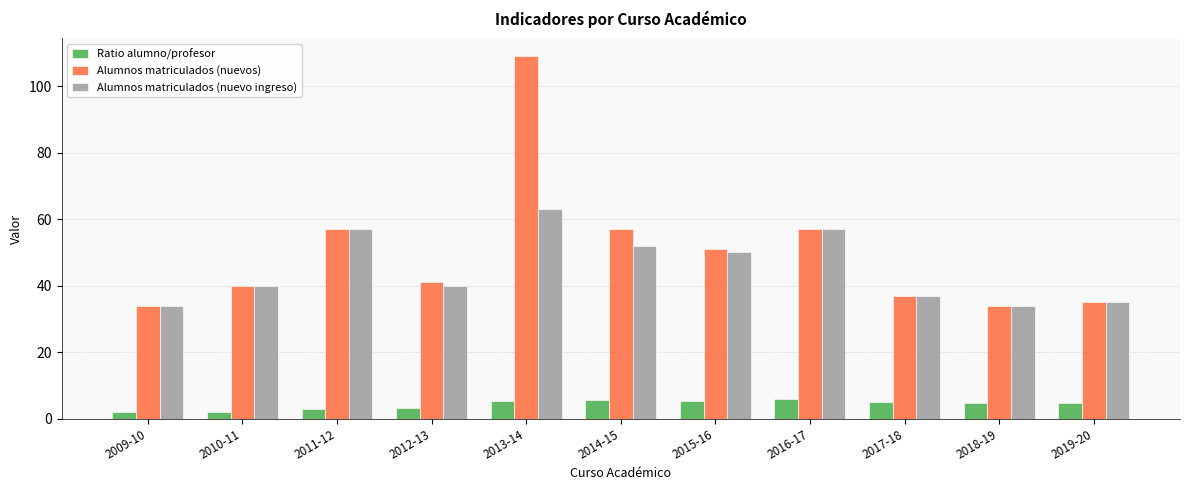

List the series in order of their peak value, lowest first.

Ratio alumno/profesor, Alumnos matriculados (nuevo ingreso), Alumnos matriculados (nuevos)